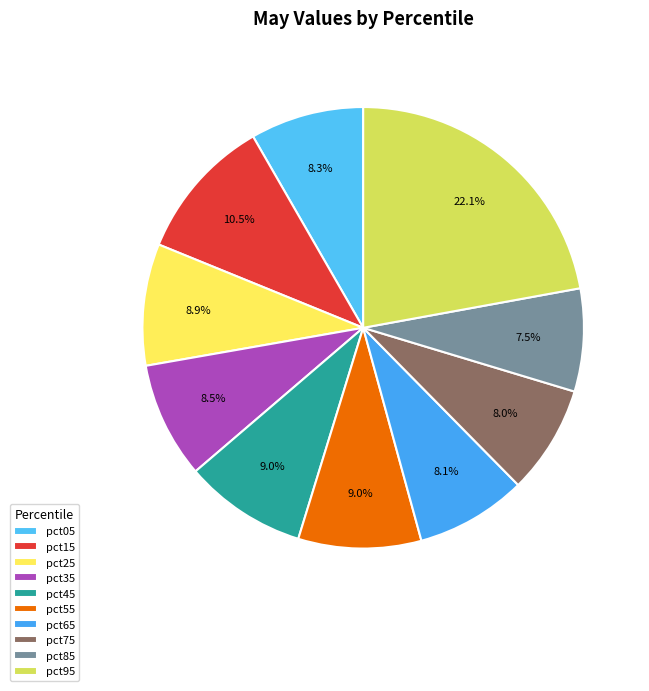

True or false: pct45 accounts for 17% of the total.

False